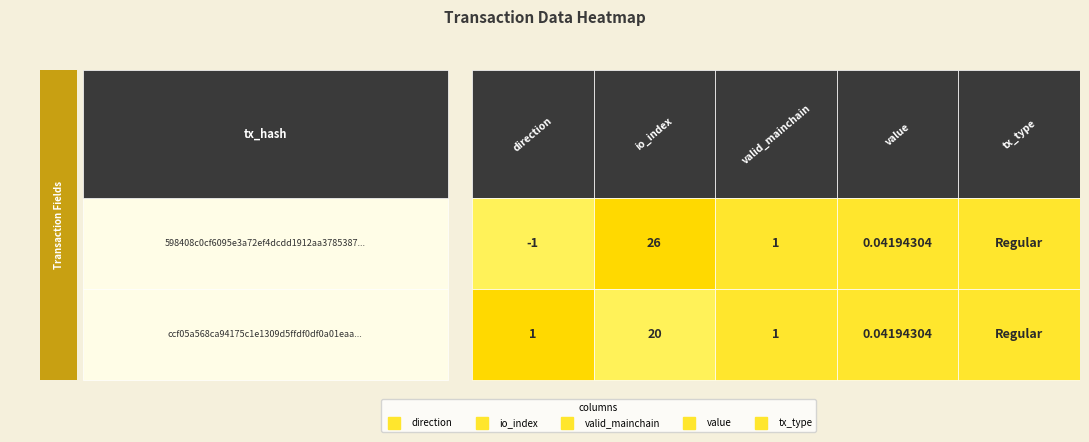

The value of 598408c0cf6095e3a72ef4dcdd1912aa3785387 at io_index is 26. True or false?

True